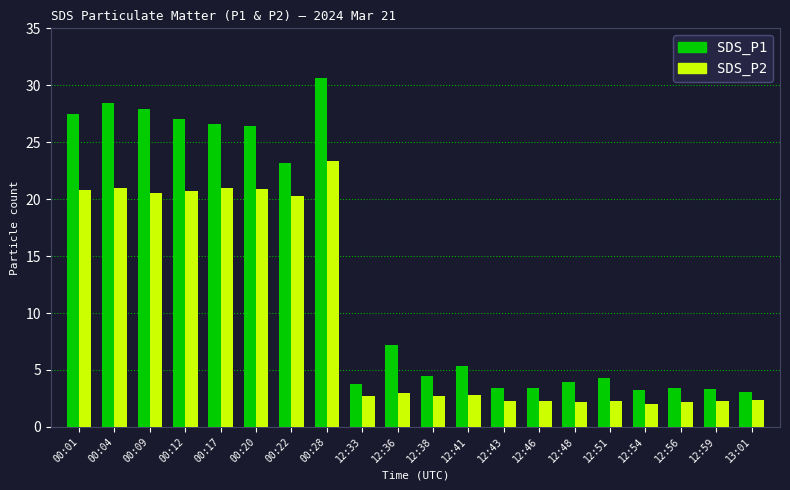

What is the average value of the SDS_P2 series?

9.9